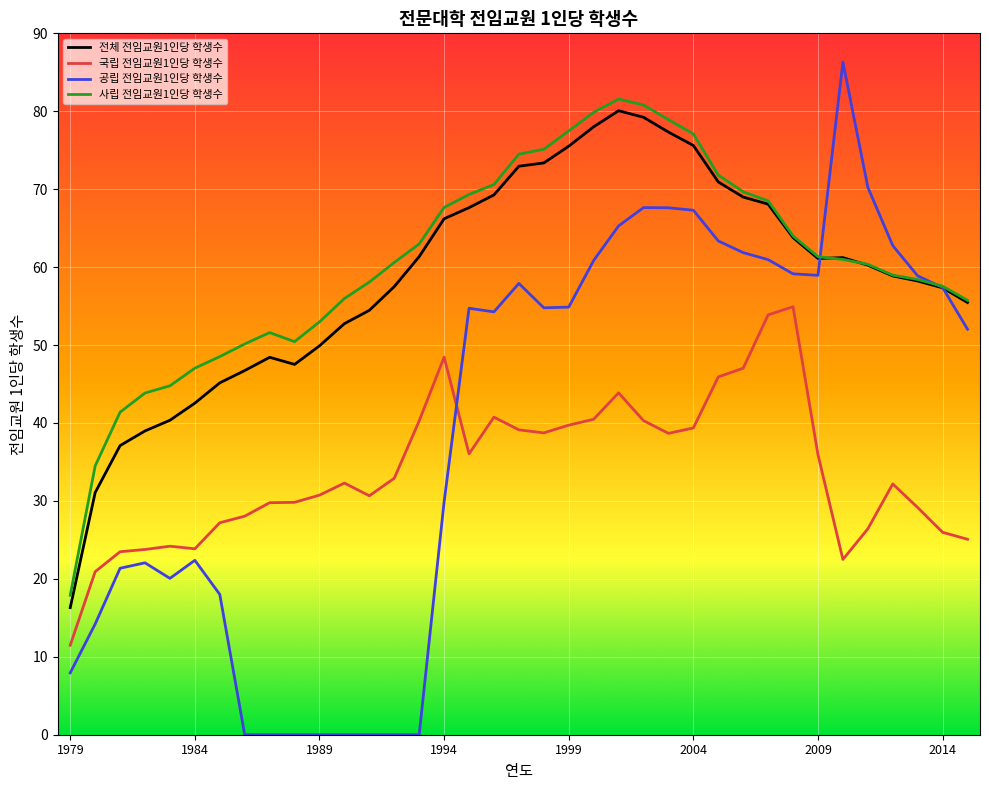

Which series has the largest total across all categories?

사립 전임교원1인당 학생수